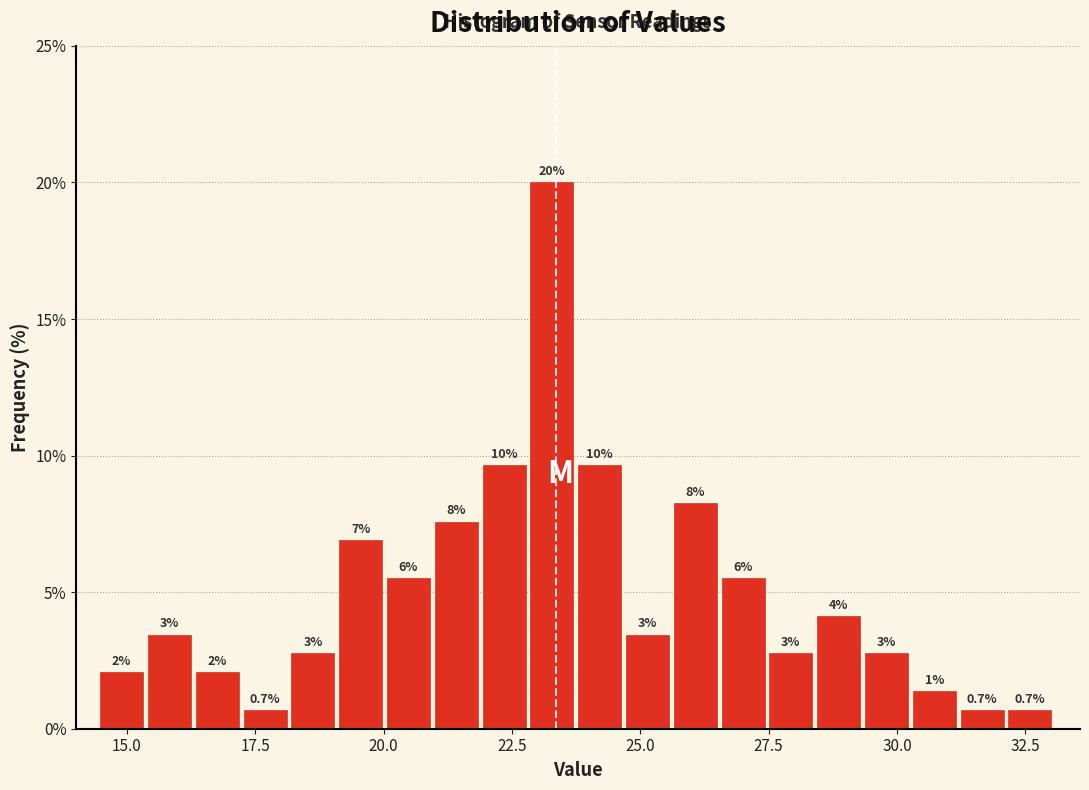

Read against the x-axis, roughly where is the centre of the tallest bar?

23.5